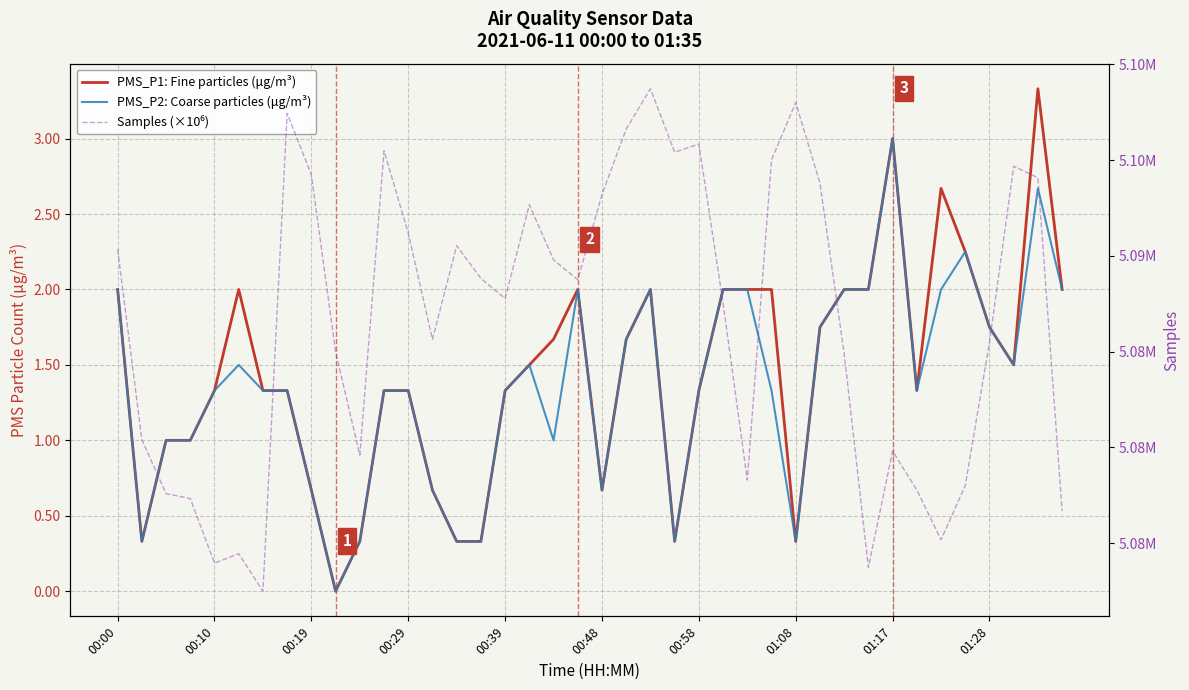

What is the sum of the Samples (×10⁶) values at 15 and 32?

10.2